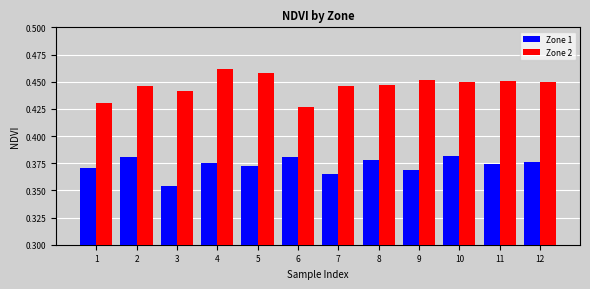

Is it true that Zone 2 equals 0.7 at 10?

False